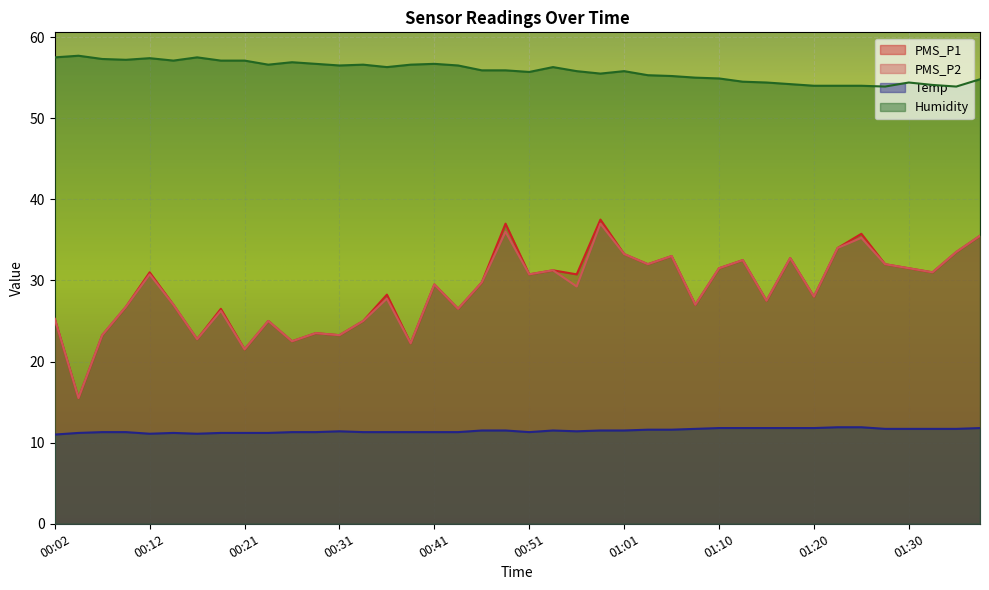

Reading left to right, what are all the values shown in this chart?

PMS_P1: 25.2	15.5	23.2	26.8	31.0	27.0	22.8	26.5	21.5	25.0	22.5	23.5	23.2	25.0	28.2	22.2	29.5	26.5	29.8	37.0	30.8	31.2	30.8	37.5	33.2	32.0	33.0	27.0	31.5	32.5	27.5	32.8	28.0	34.0	35.8	32.0	31.5	31.0	33.5	35.5
PMS_P2: 25.2	15.5	23.2	26.8	30.8	27.0	22.8	26.2	21.5	25.0	22.5	23.5	23.2	25.0	27.8	22.2	29.5	26.5	29.8	36.0	30.8	31.2	29.2	37.0	33.2	32.0	33.0	27.0	31.5	32.5	27.5	32.8	28.0	34.0	35.2	32.0	31.5	31.0	33.5	35.5
Temp: 11.0	11.2	11.3	11.3	11.1	11.2	11.1	11.2	11.2	11.2	11.3	11.3	11.4	11.3	11.3	11.3	11.3	11.3	11.5	11.5	11.3	11.5	11.4	11.5	11.5	11.6	11.6	11.7	11.8	11.8	11.8	11.8	11.8	11.9	11.9	11.7	11.7	11.7	11.7	11.8
Humidity: 57.5	57.7	57.3	57.2	57.4	57.1	57.5	57.1	57.1	56.6	56.9	56.7	56.5	56.6	56.3	56.6	56.7	56.5	55.9	55.9	55.7	56.3	55.8	55.5	55.8	55.3	55.2	55.0	54.9	54.5	54.4	54.2	54.0	54.0	54.0	53.9	54.4	54.1	53.9	54.8